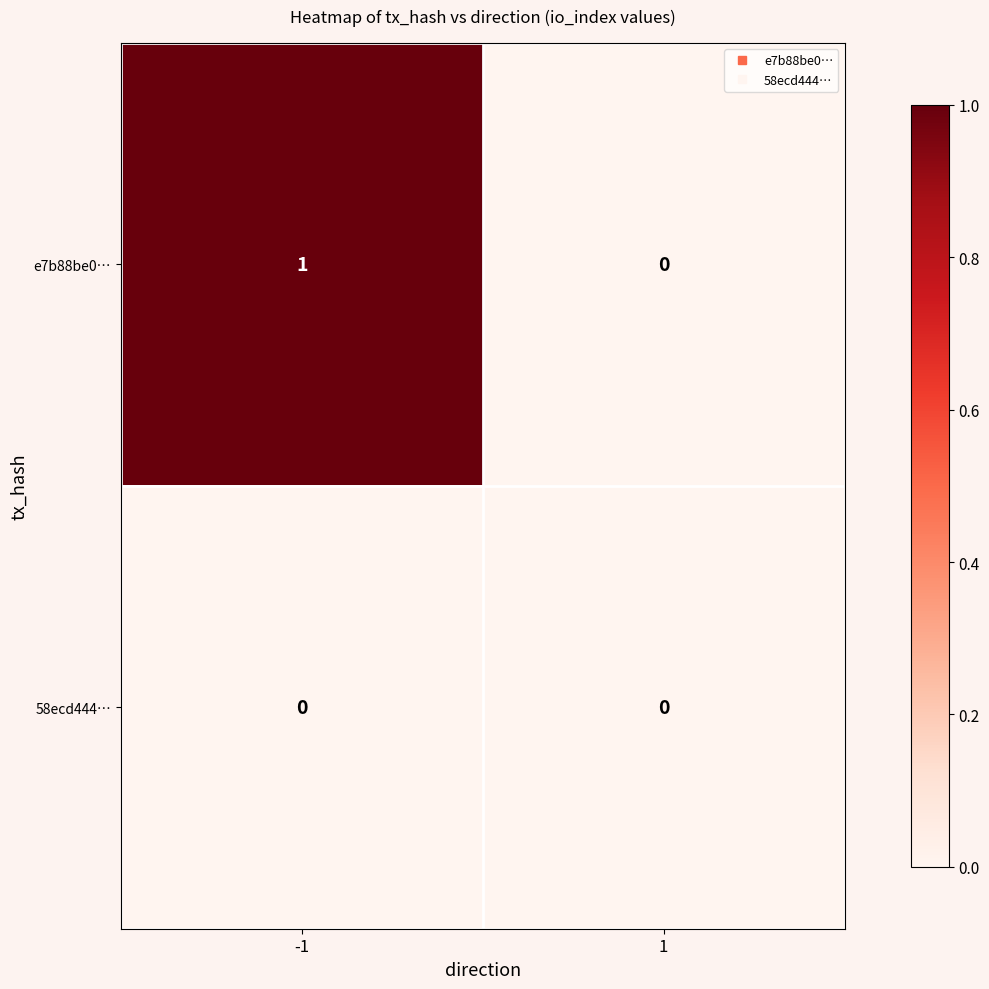

Which series has the largest total across all categories?

e7b88be0…